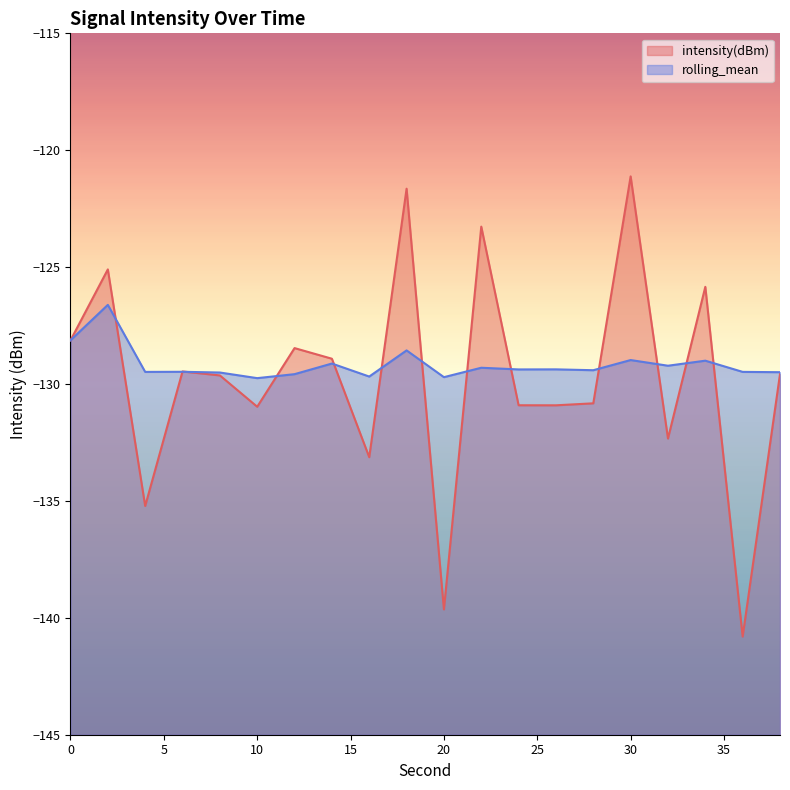

List the series in order of their peak value, lowest first.

rolling_mean, intensity(dBm)